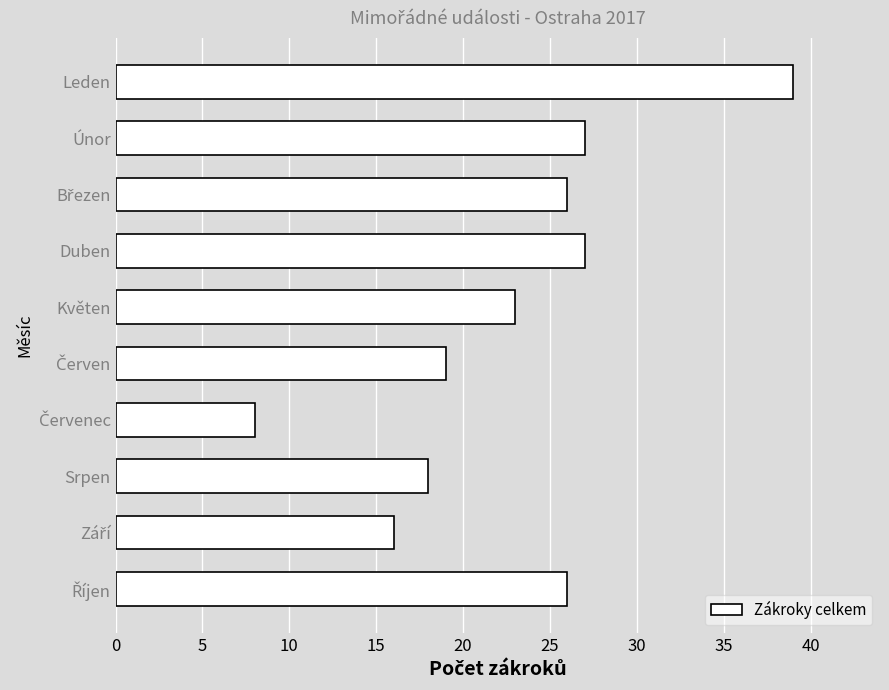

What is the greatest value displayed?

39